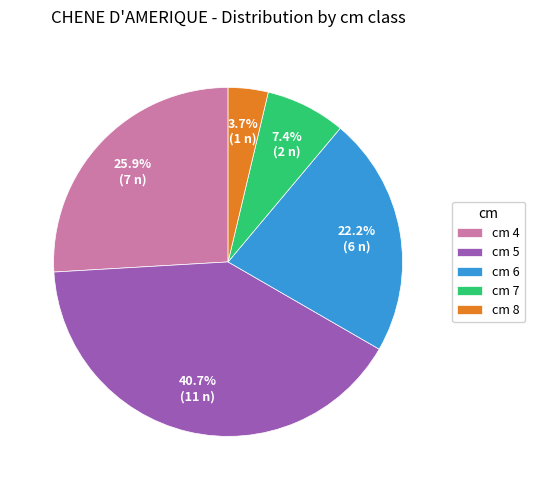

What percentage is NOT represented by cm 8?

96.3%